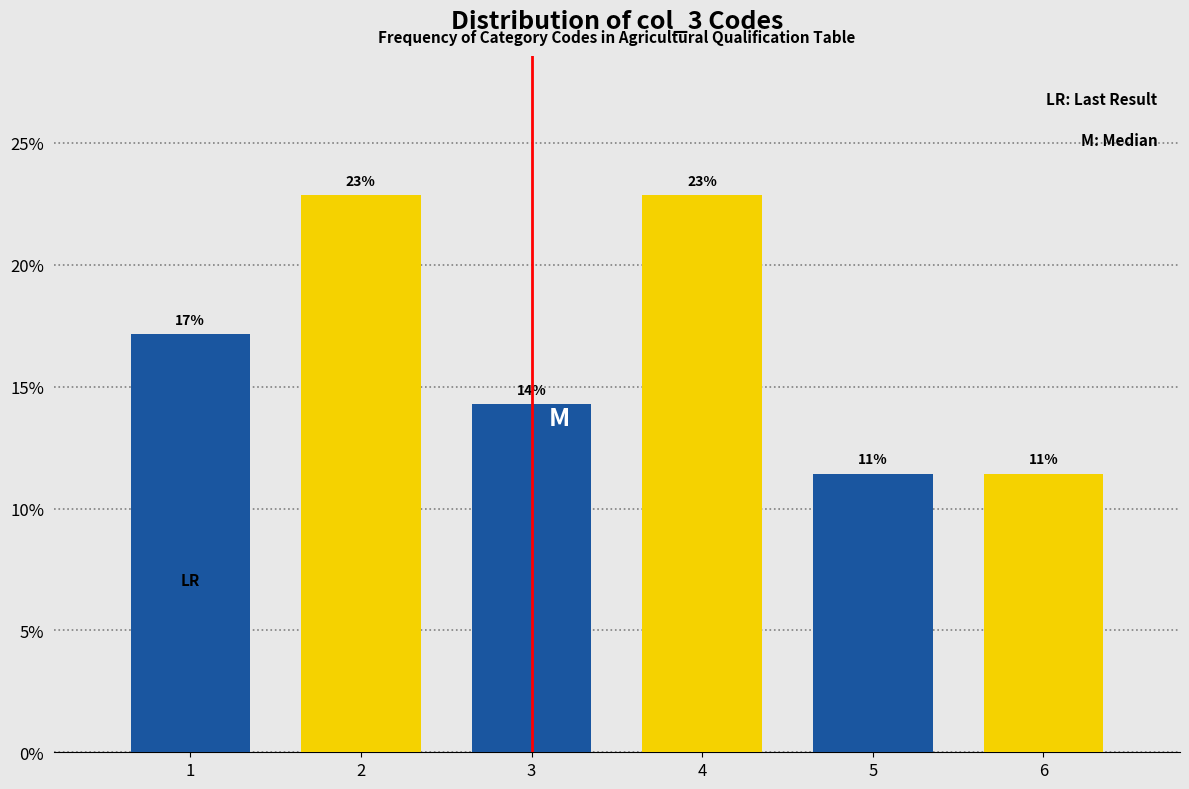

How many bars are there in total?

6